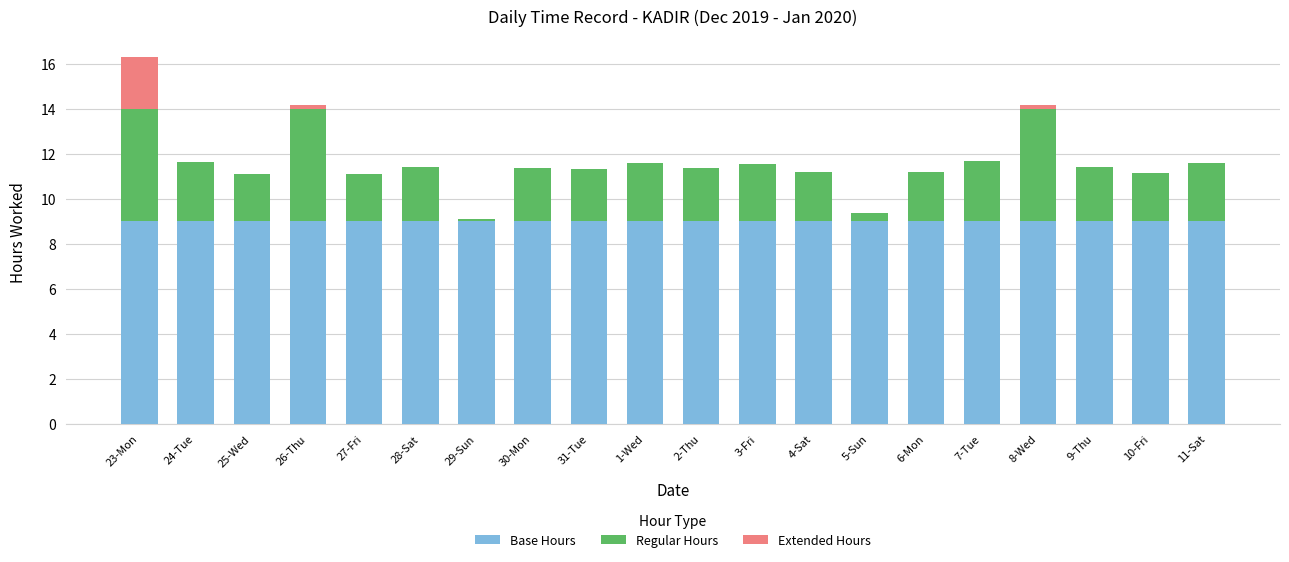

What is the total value across all series at 31-Tue?

11.3